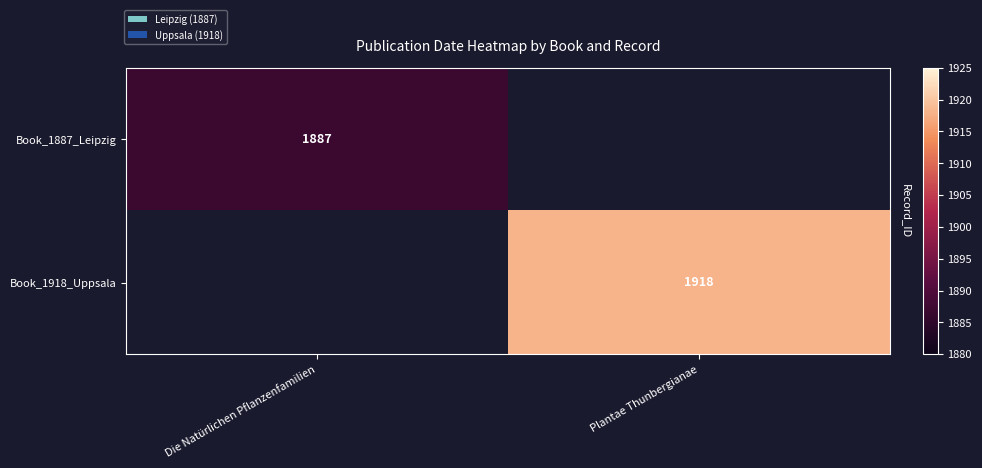

Is the value of Book_1887_Leipzig at Plantae Thunbergianae greater than the value of Book_1918_Uppsala at Plantae Thunbergianae?

No